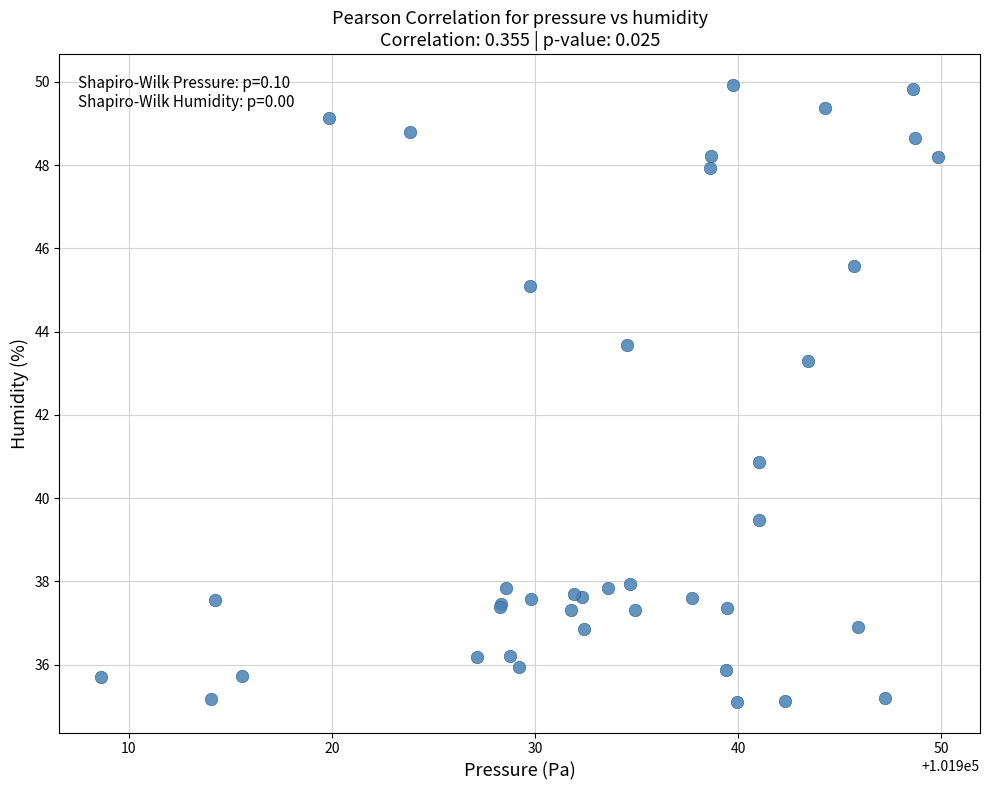

What Y value in the scatter plot is closest to 42?

40.9